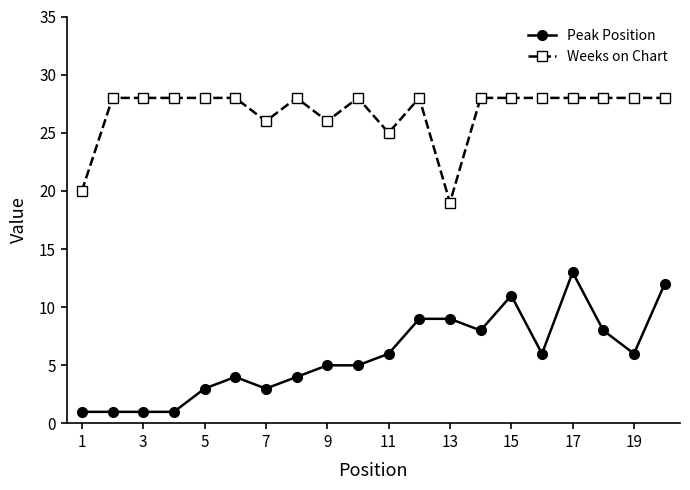

At how many categories does at least one series exceed 2?

20